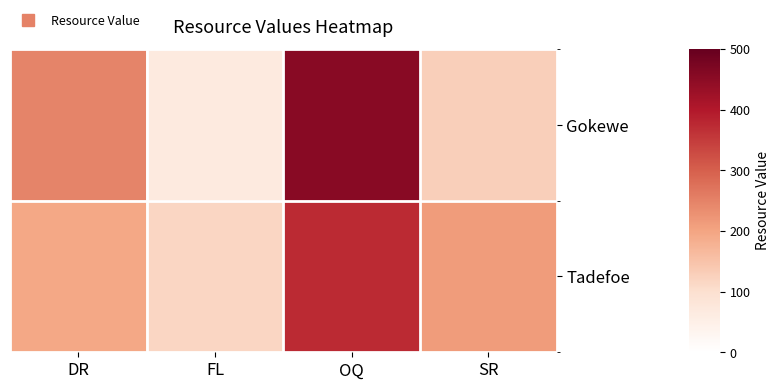

Rank the series by their average value, from lowest to highest.

Tadefoe, Gokewe